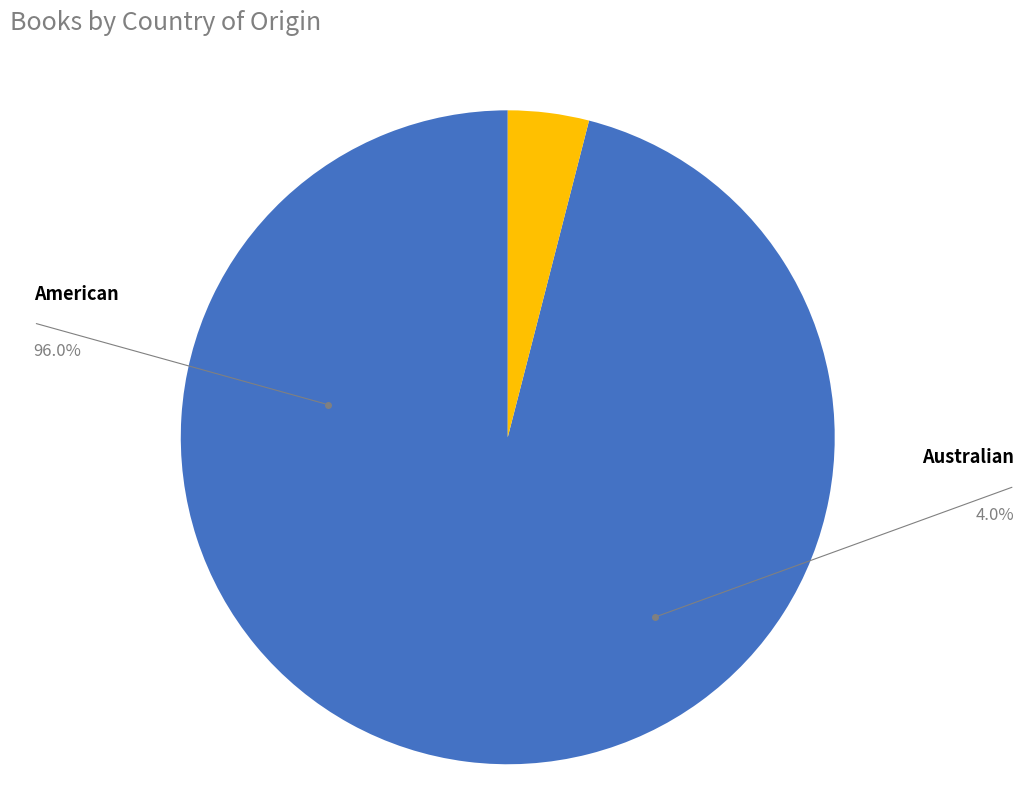

Does any single category account for the majority?

Yes